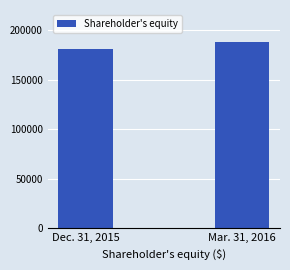

What is the difference between the maximum and minimum values?

7777